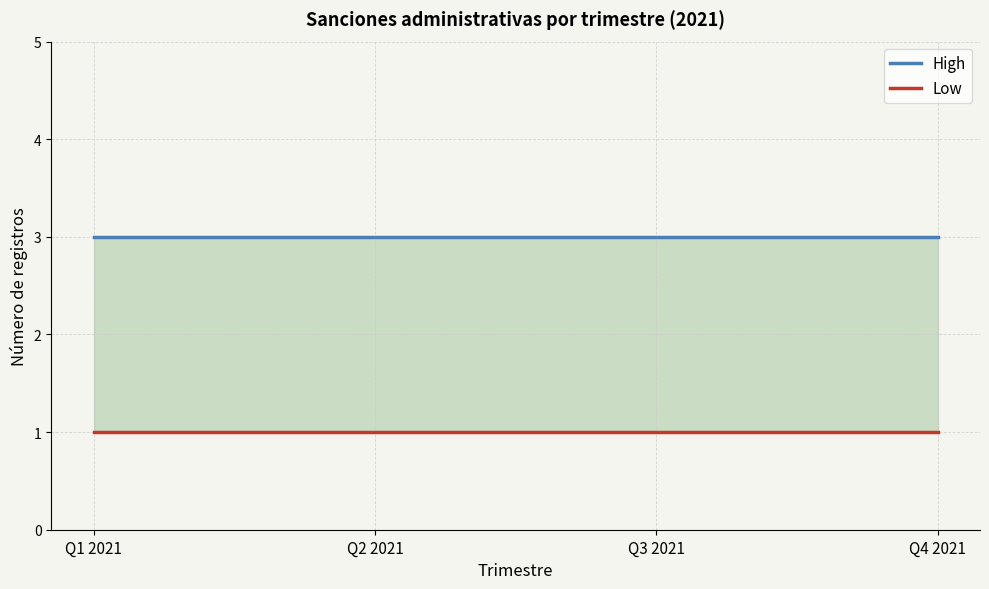

Reading right to left, transcribe all the data shown in this chart.

High: 3	3	3	3
Low: 1	1	1	1